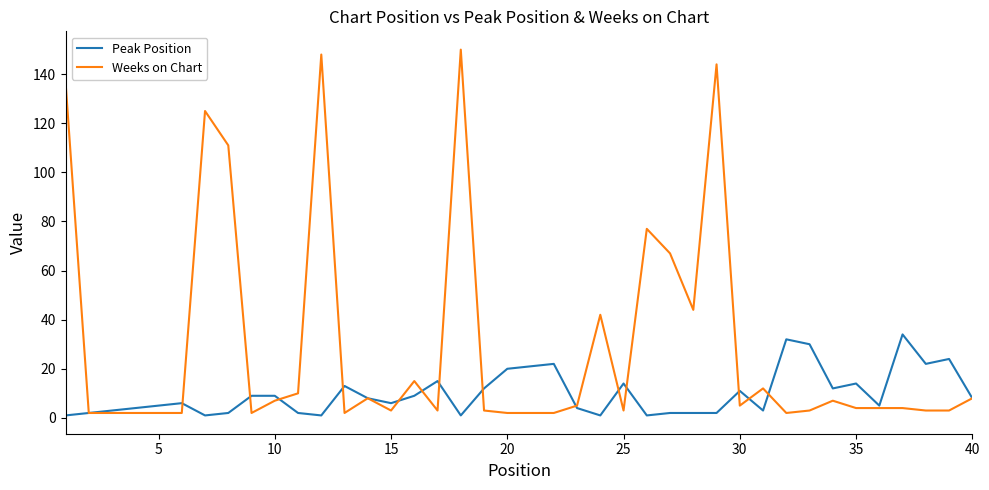

Reading left to right, list all the values displayed in this chart.

Peak Position: 1	2	3	4	5	6	1	2	9	9	2	1	13	8	6	9	15	1	12	20	21	22	4	1	14	1	2	2	2	11	3	32	30	12	14	5	34	22	24	8
Weeks on Chart: 137	2	2	2	2	2	125	111	2	7	10	148	2	8	3	15	3	150	3	2	2	2	5	42	3	77	67	44	144	5	12	2	3	7	4	4	4	3	3	8